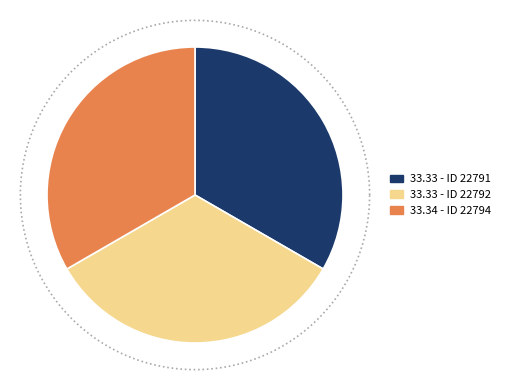

How many slices are in this pie chart?

3